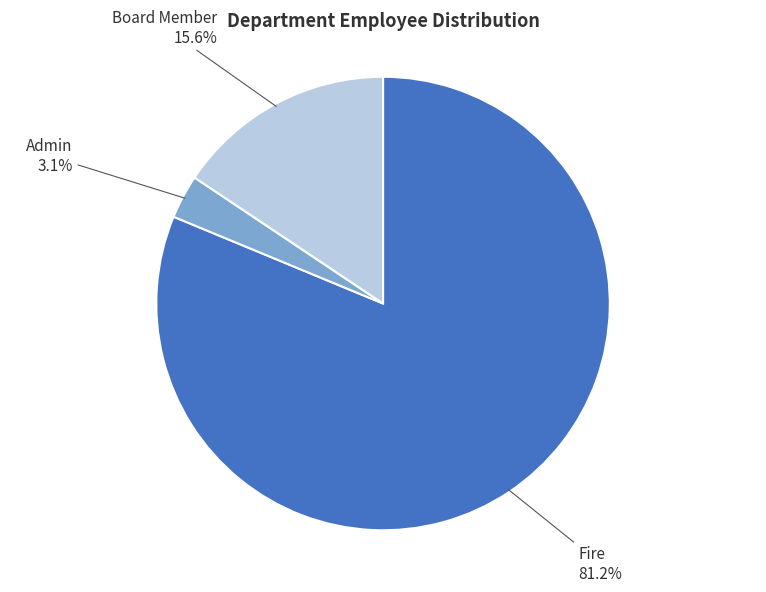

To the nearest percent, what percentage of the pie is Admin?

3%